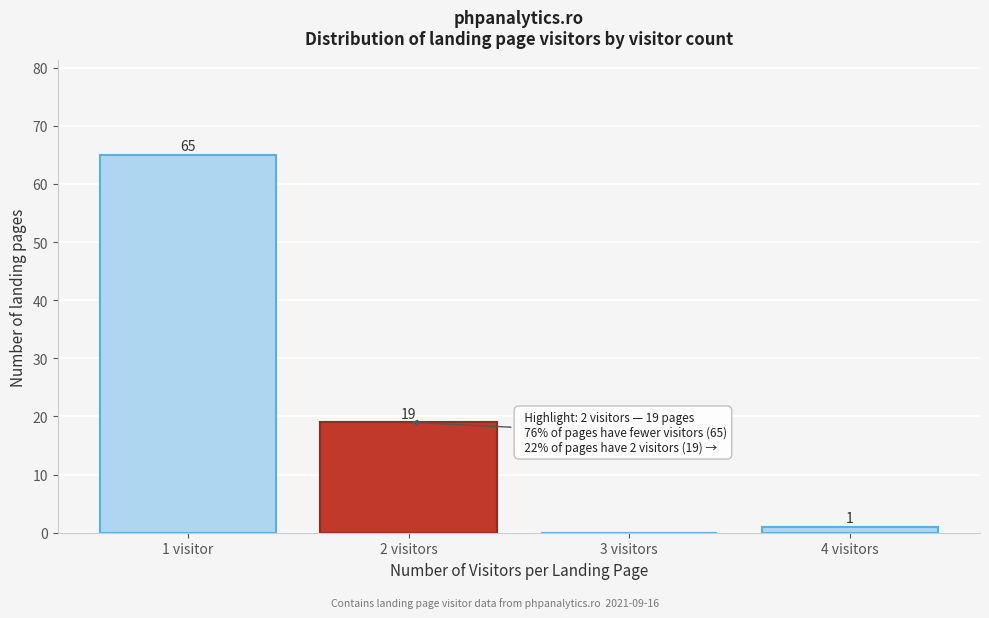

Reading right to left, extract all data points from this chart.

4 visitors=1	3 visitors=0	2 visitors=19	1 visitor=65